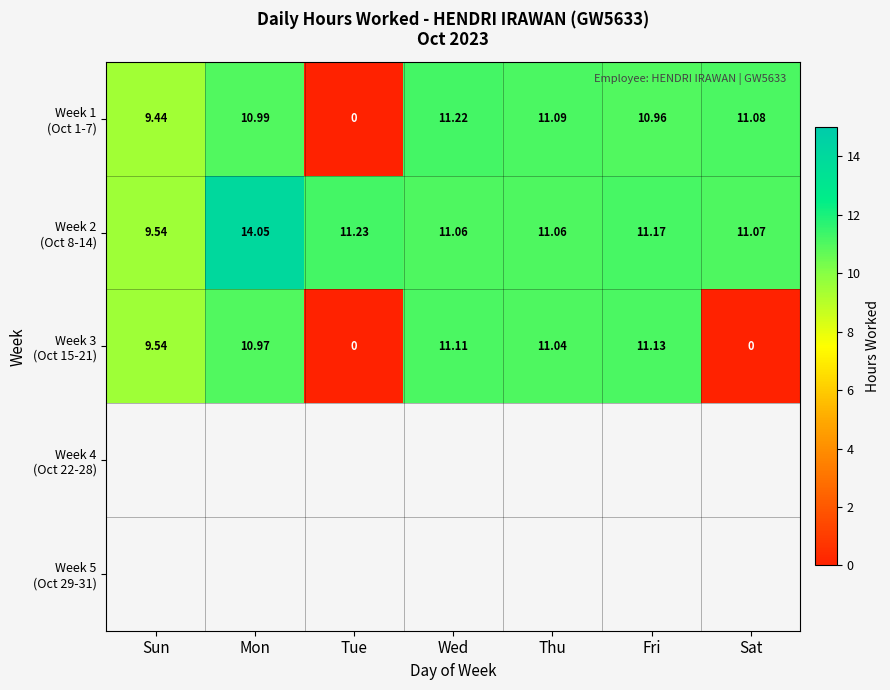

At which label does Week 2 (Oct 8-14) first exceed 11?

Mon